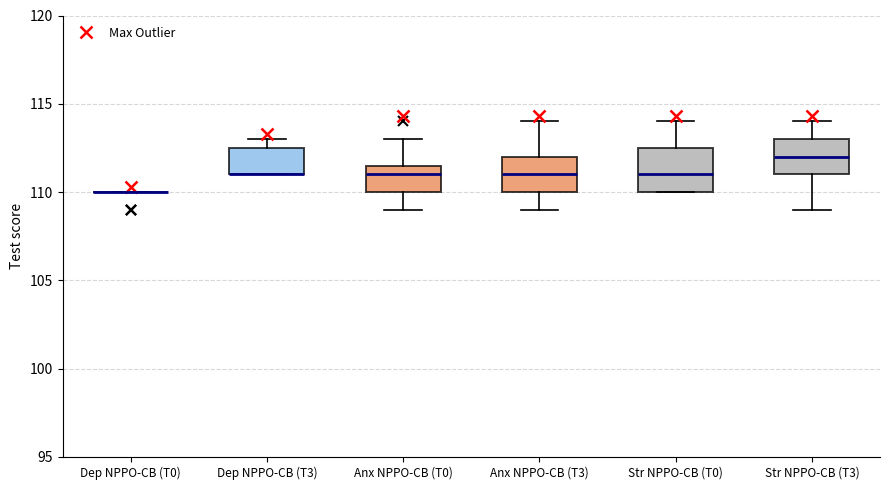

Where does the median line of the box for Anx NPPO-CB (T0) sit on the y-axis? The values are not printed on the chart, so give them approximately, as read against the axis.

111.0